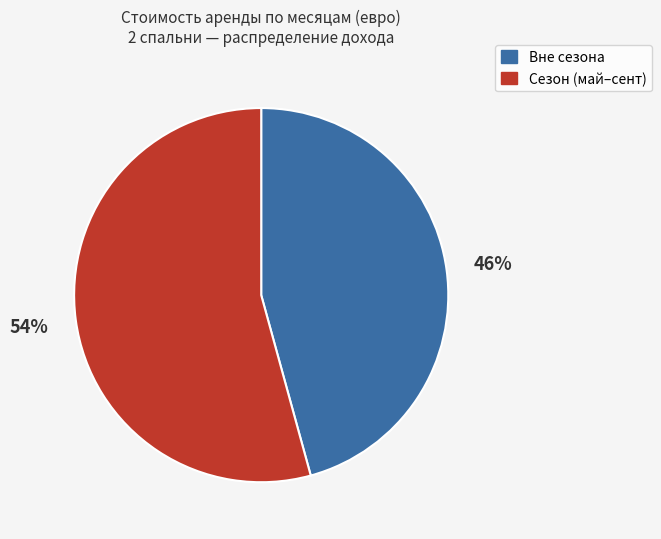

To the nearest percent, what is the average slice percentage?

50%